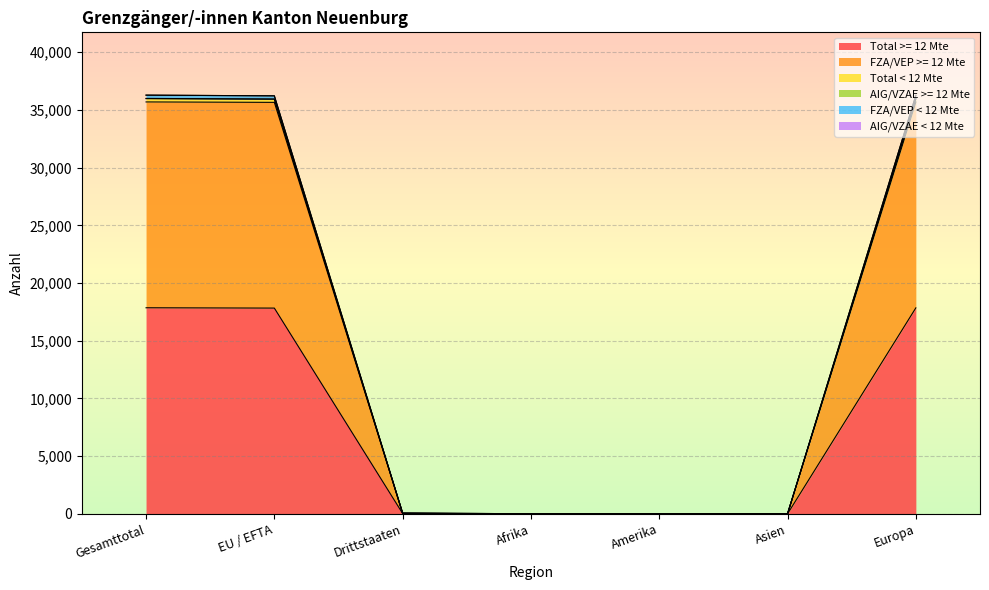

Which label corresponds to the largest value in the chart?

Gesamttotal